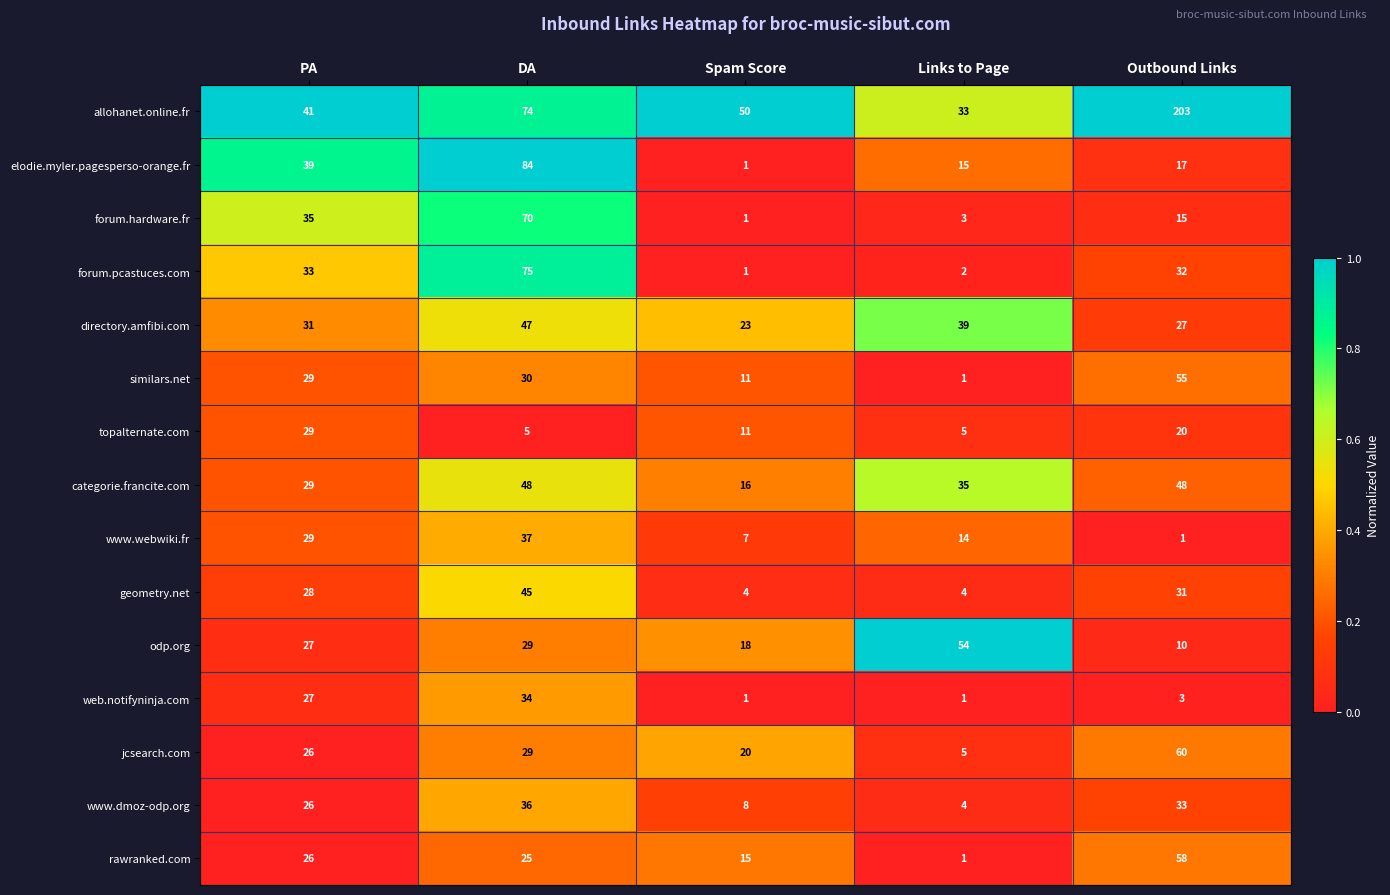

What is the difference between the highest and lowest values at DA?

79